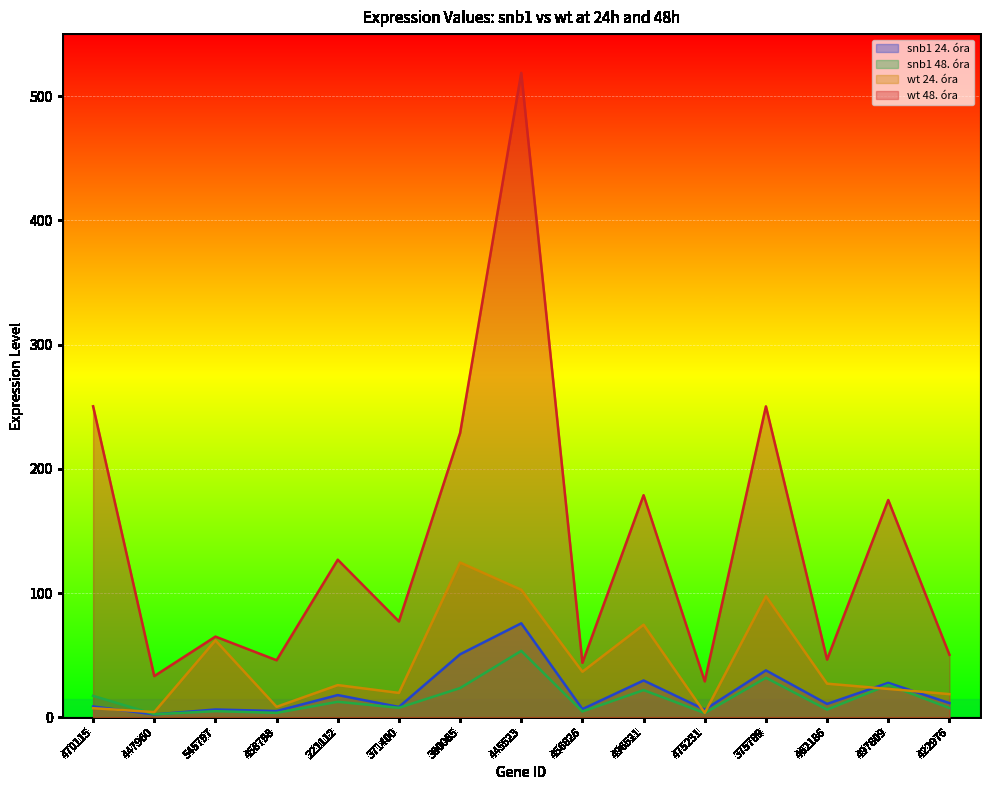

True or false: wt 48. óra and snb1 48. óra intersect in this chart.

False